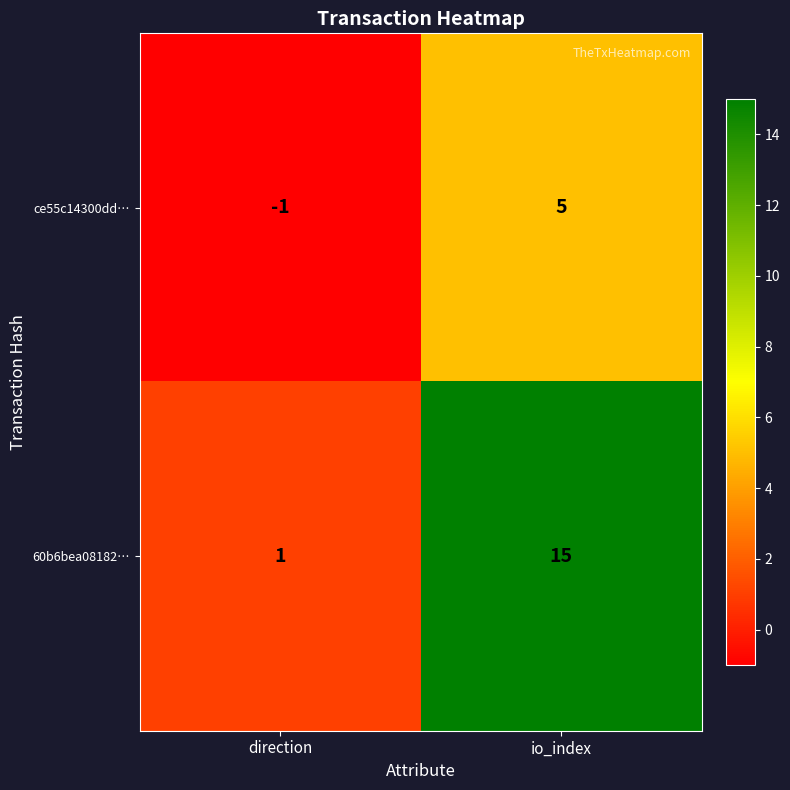

The value of ce55c14300dd… at direction is -2. True or false?

False